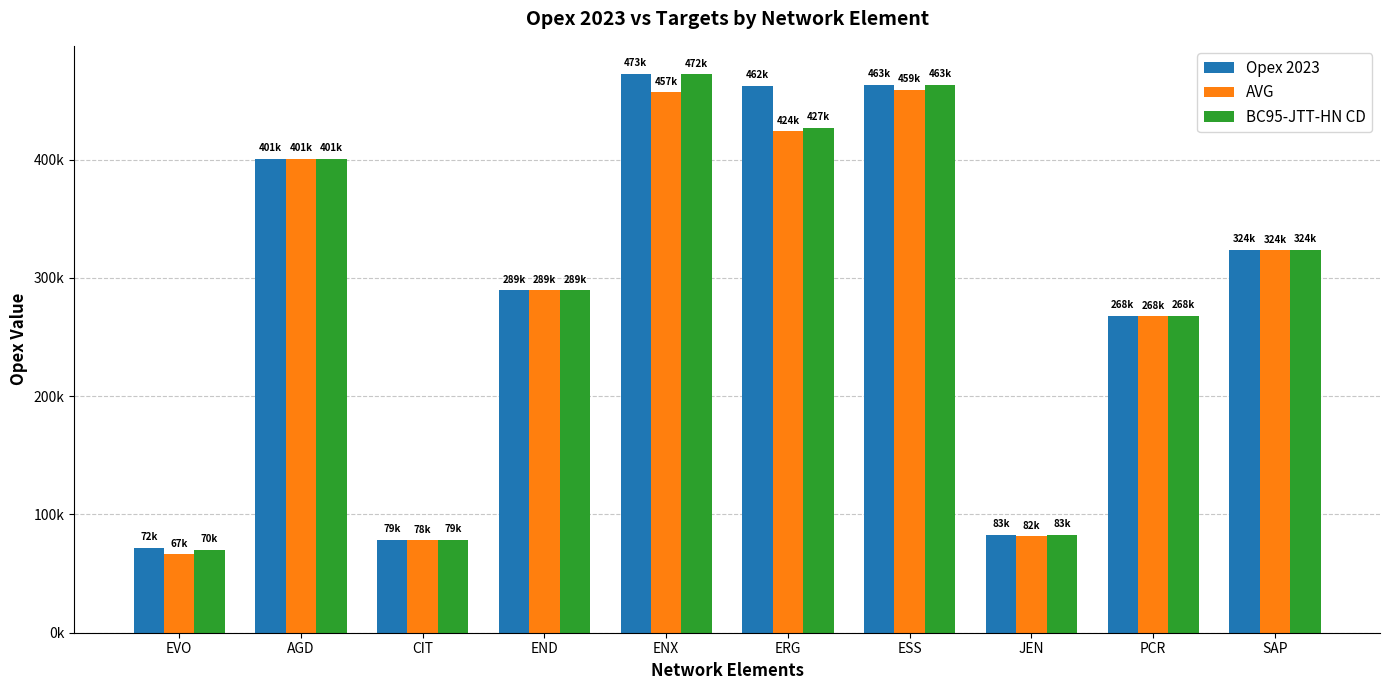

Which series has the largest total across all categories?

Opex 2023